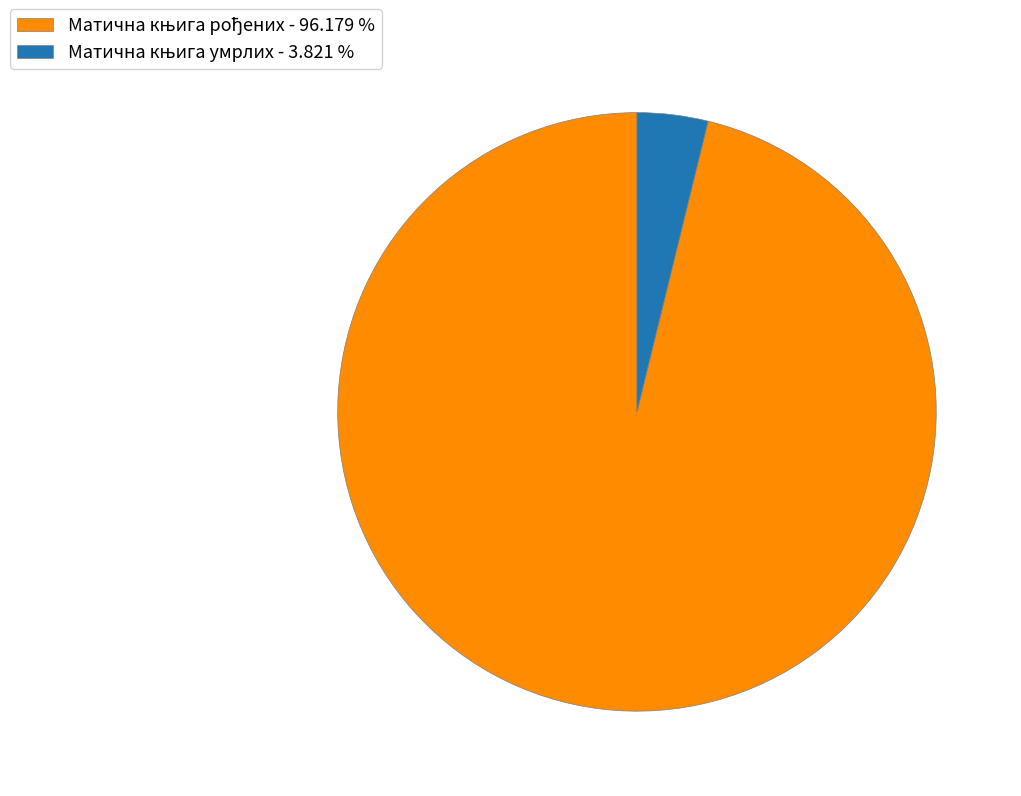

Is there a majority slice in this chart?

Yes